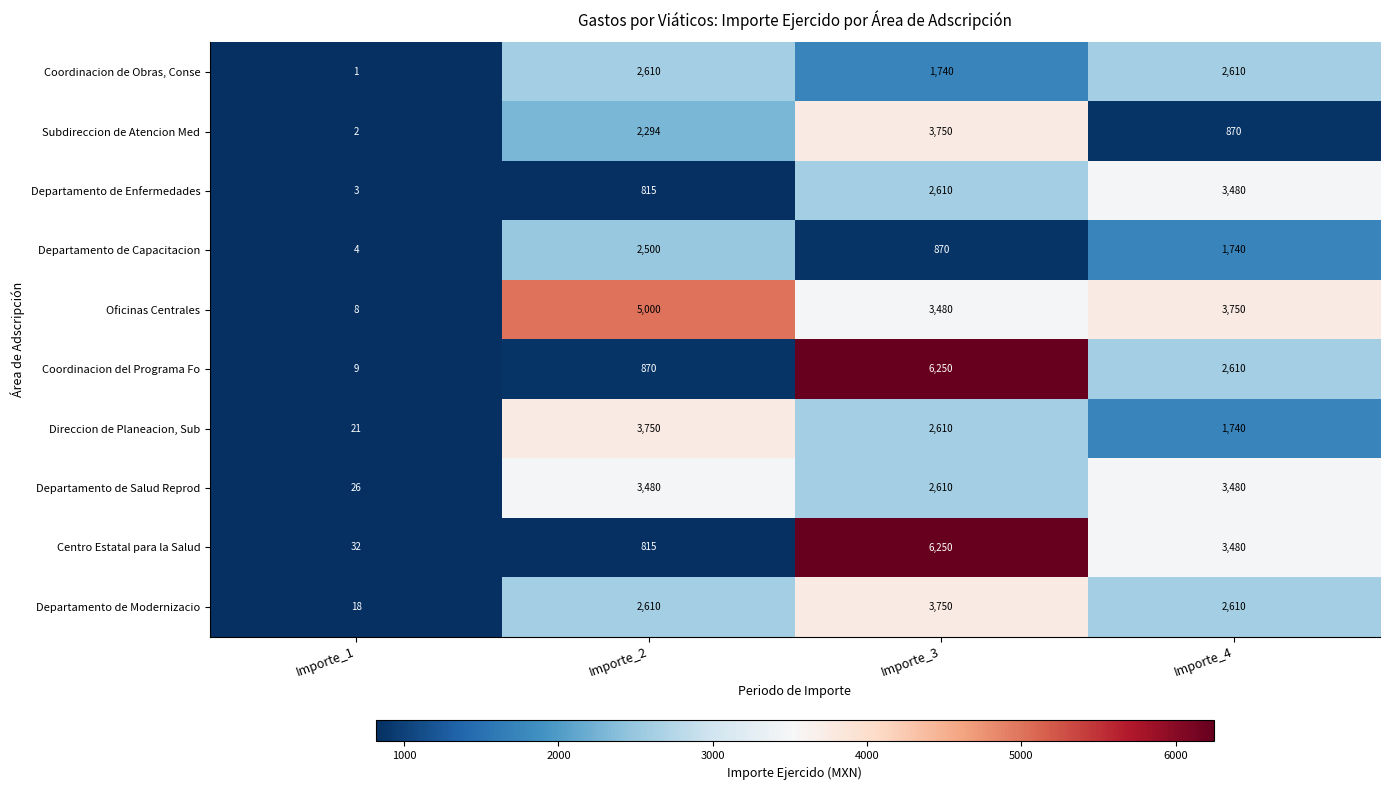

Which label corresponds to the largest value in the chart?

Importe_3